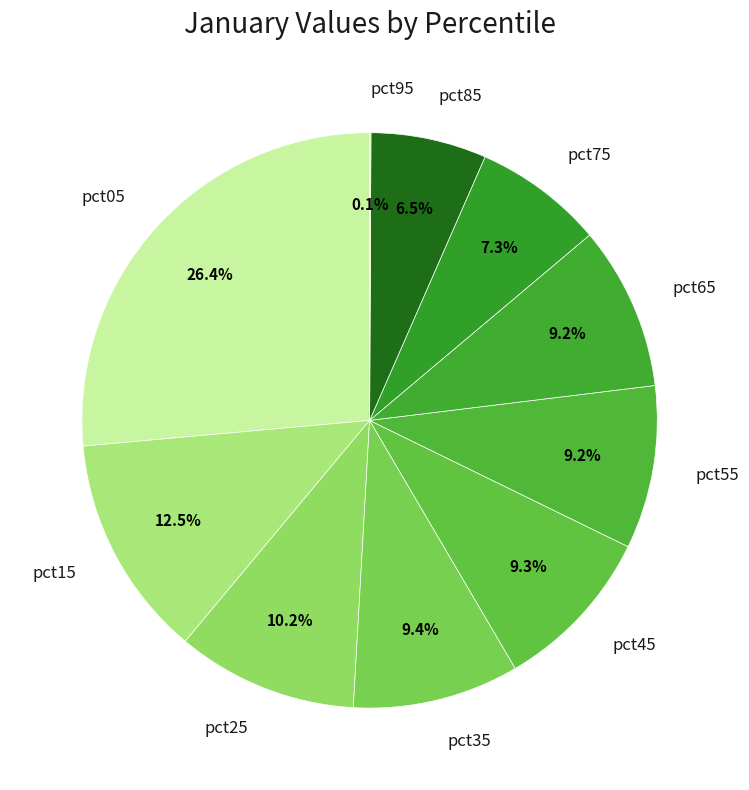

Which category has the biggest portion of the pie?

pct05